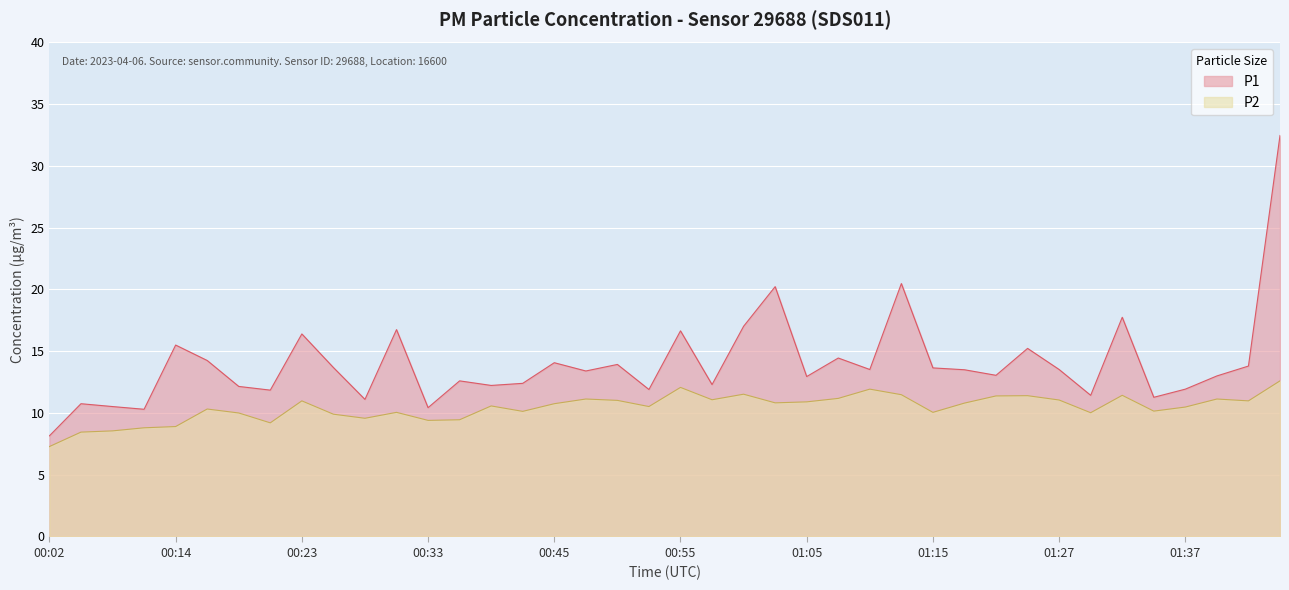

How many interior local valleys does the P2 series have?

11